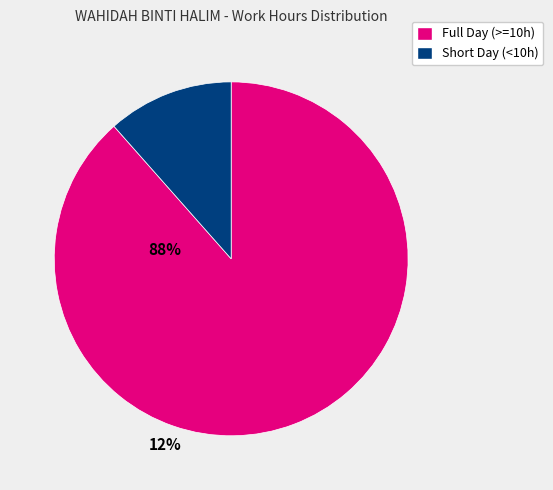

Between Full Day (>=10h) and Short Day (<10h), which is larger?

Full Day (>=10h)